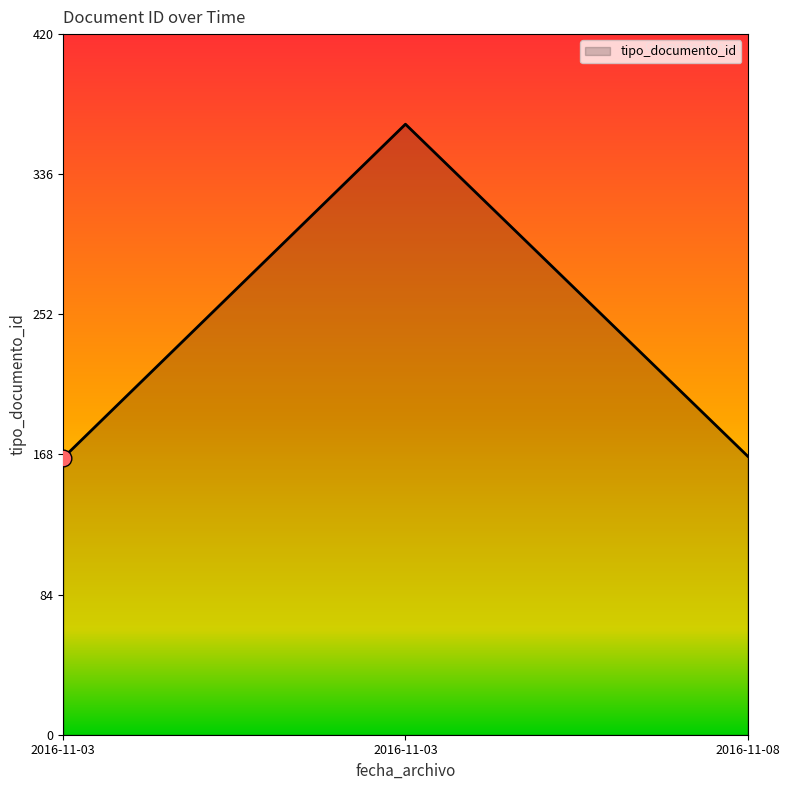

How many categories are shown in the chart?

3